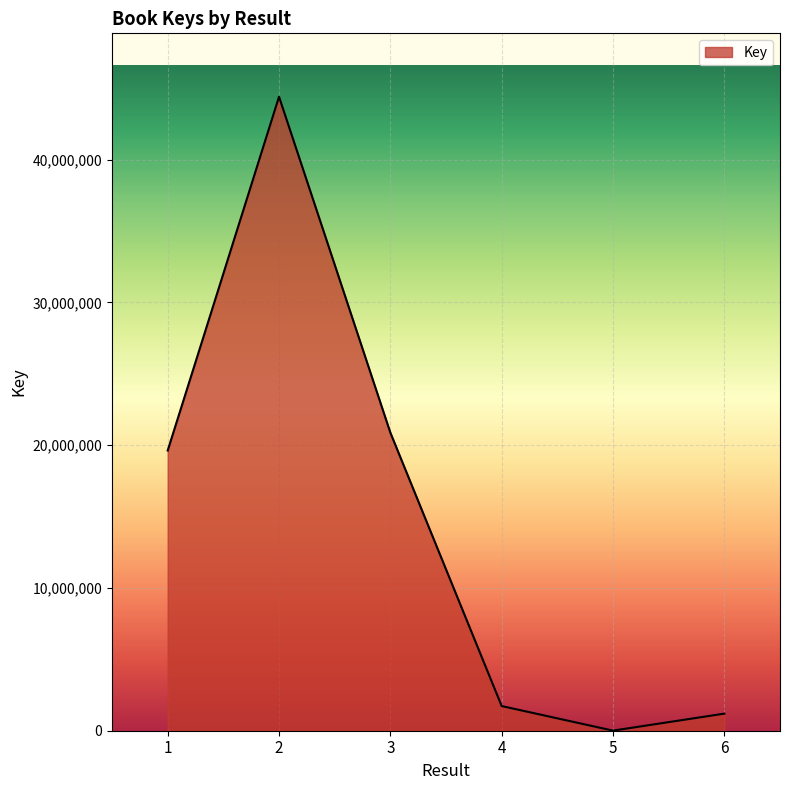

True or false: the data shows 32018262 at 3.

False